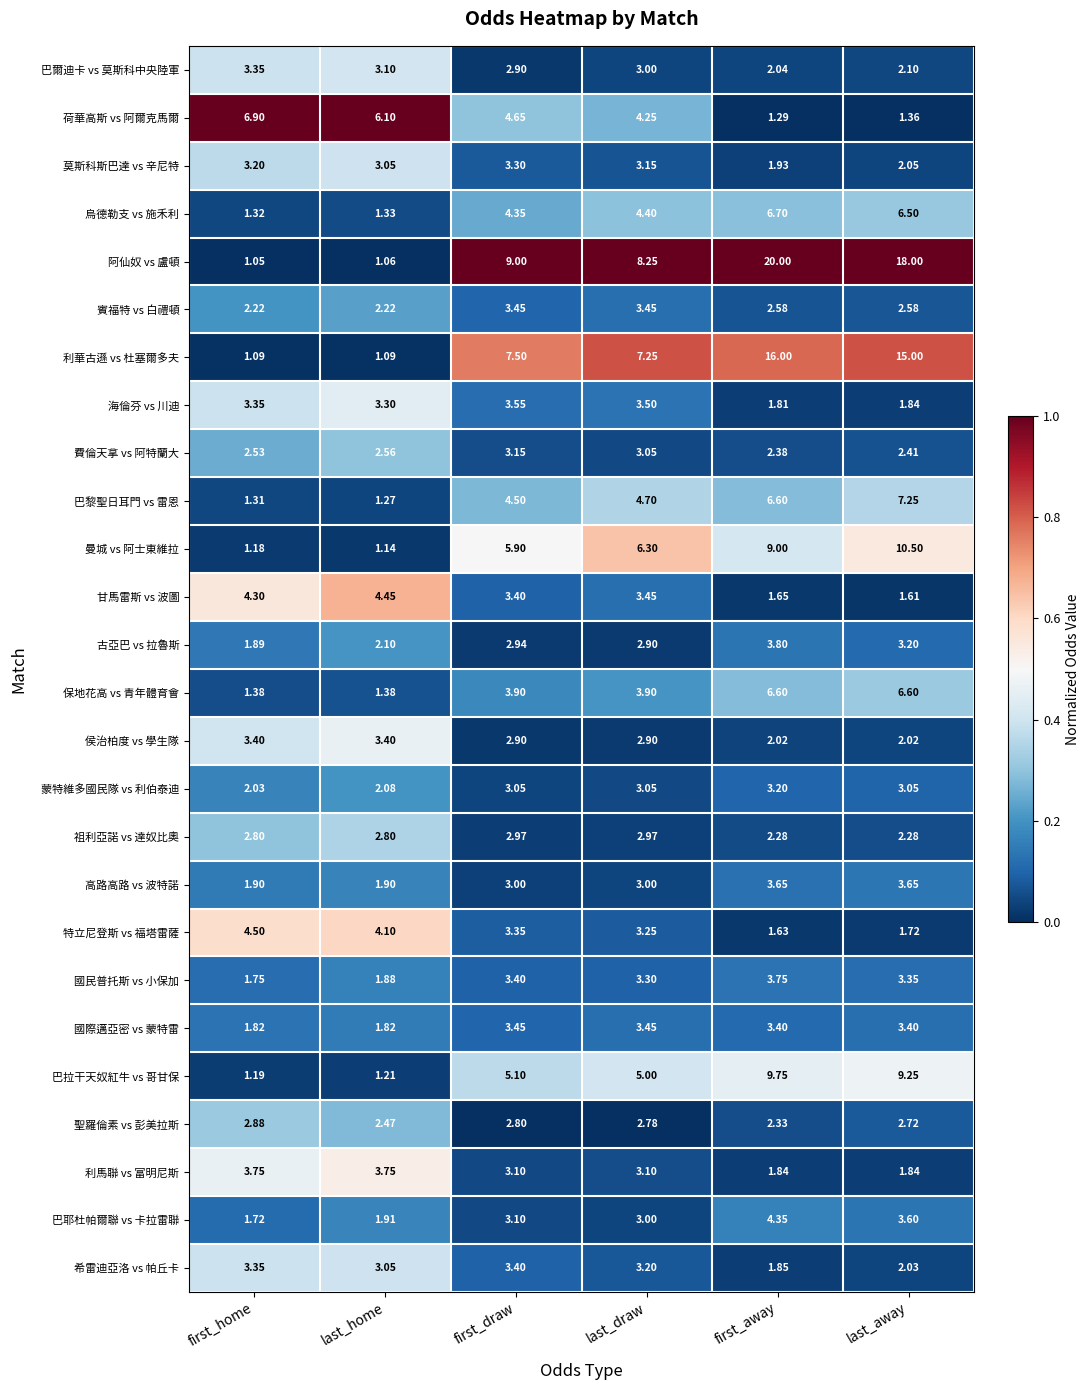

At which label does 費倫天拿 vs 阿特蘭大 reach its peak?

first_draw